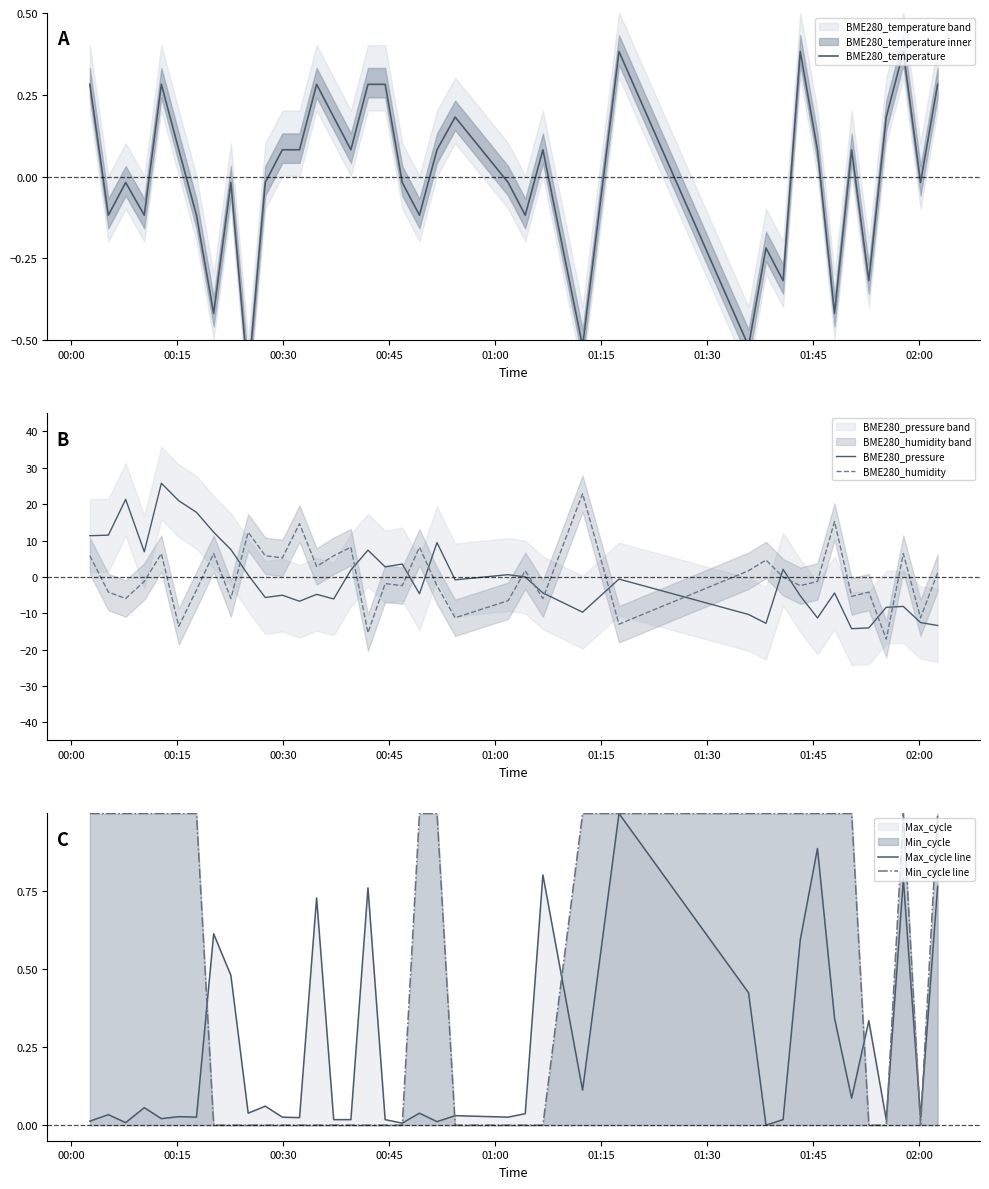

At how many categories does at least one series exceed 24?

1